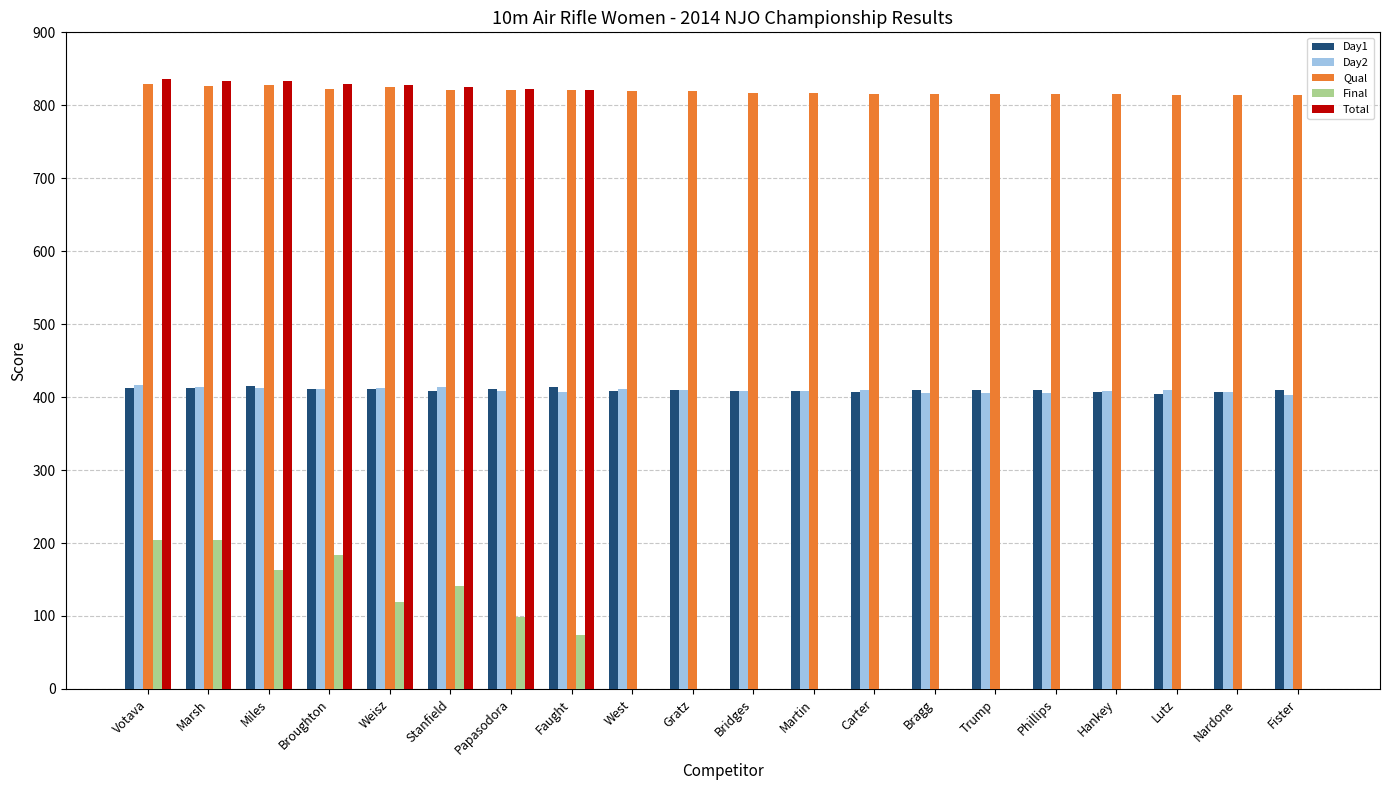

What is the maximum value shown in the chart?

836.7